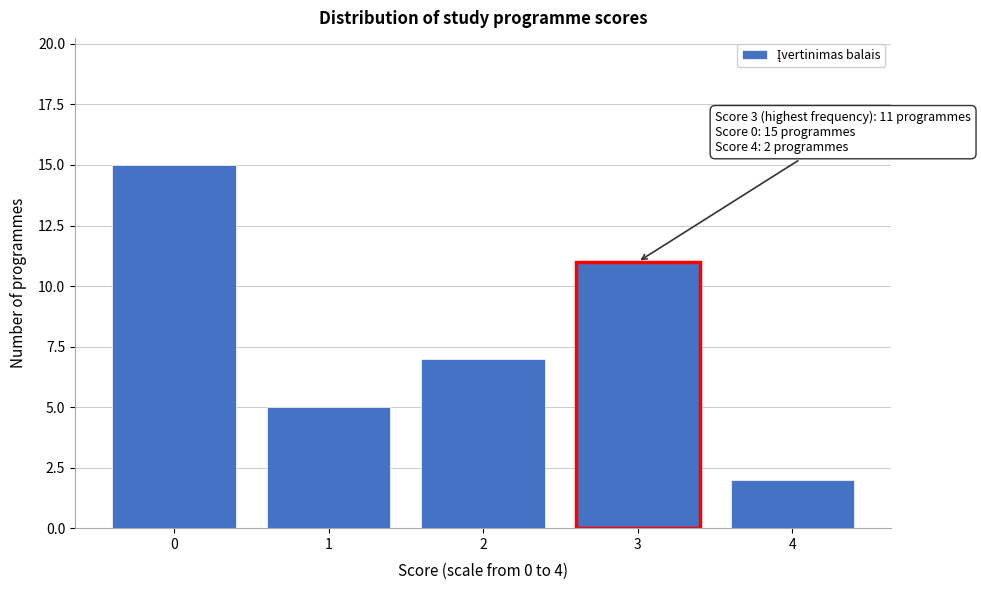

Reading left to right, extract all data points from this chart.

15	5	7	11	2